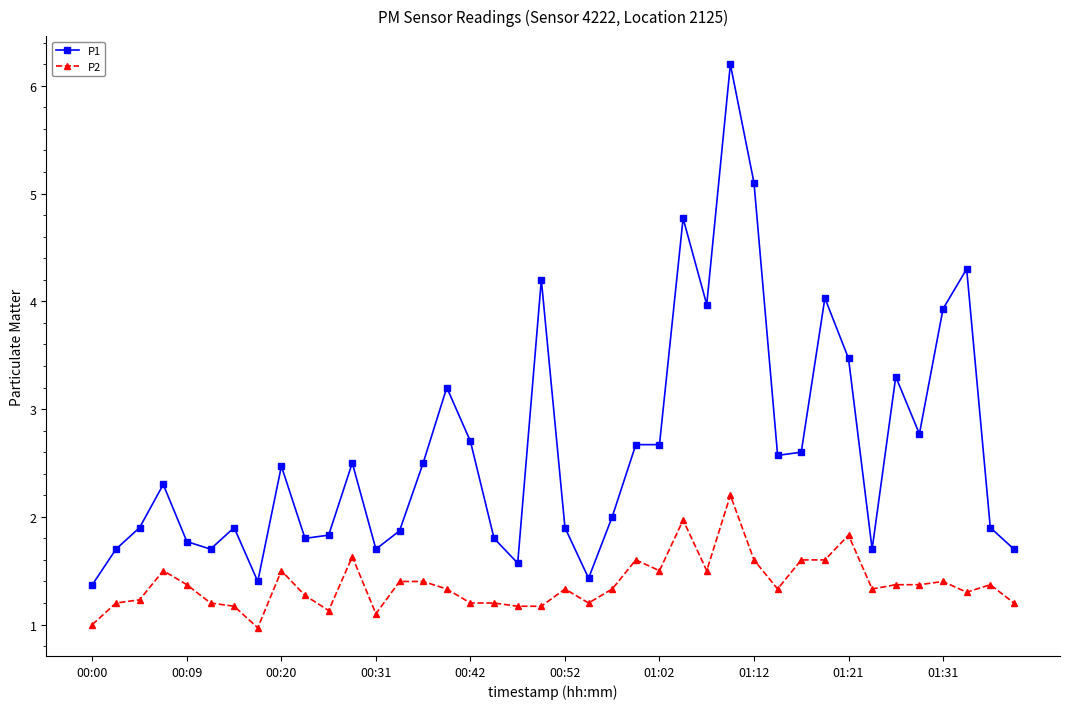

Which series has the largest total across all categories?

P1